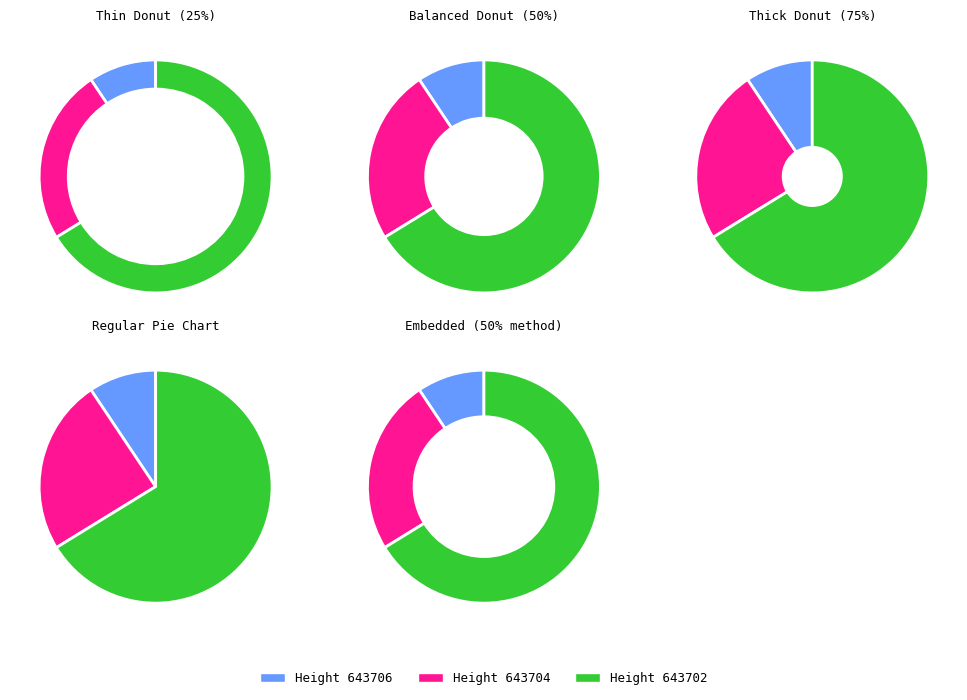

Is there any slice that represents more than half of the pie?

Yes